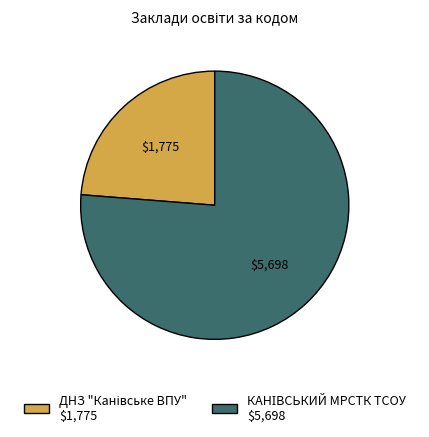

Count the number of slices in the pie.

2